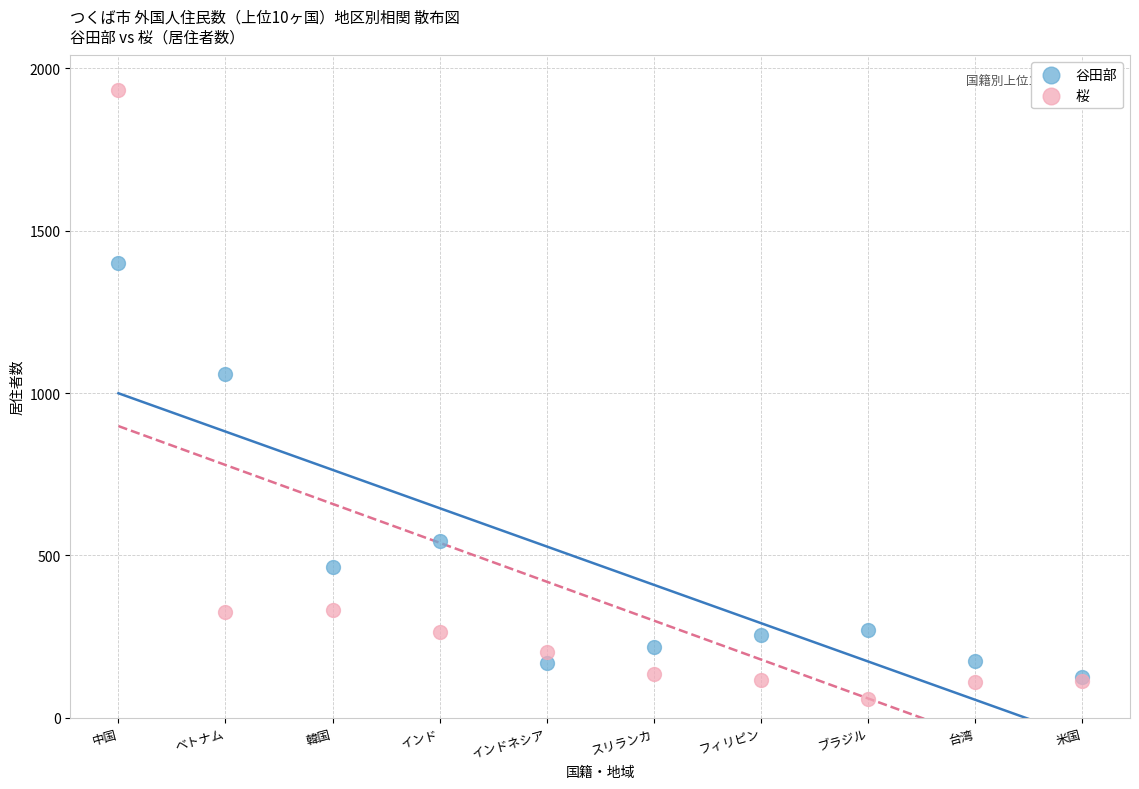

Which series reaches the minimum Y coordinate?

桜